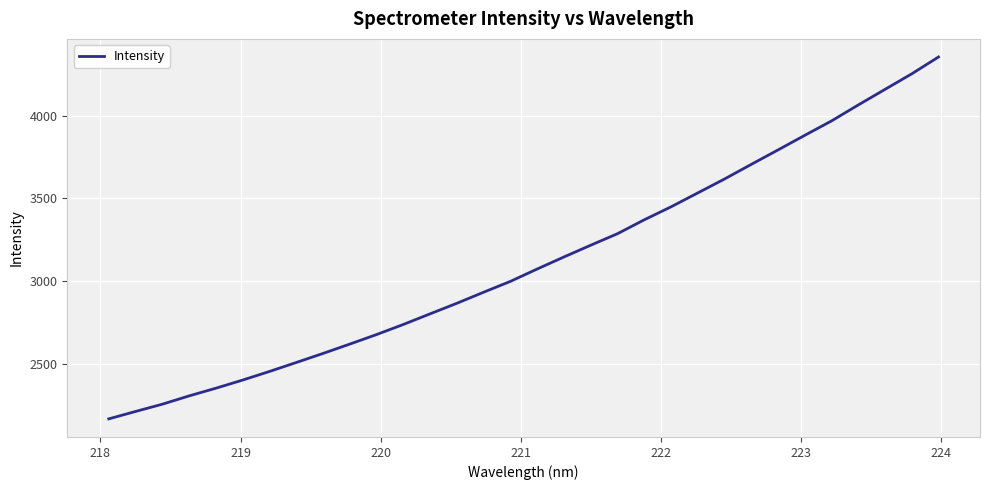

What is the greatest value displayed?

4356.5